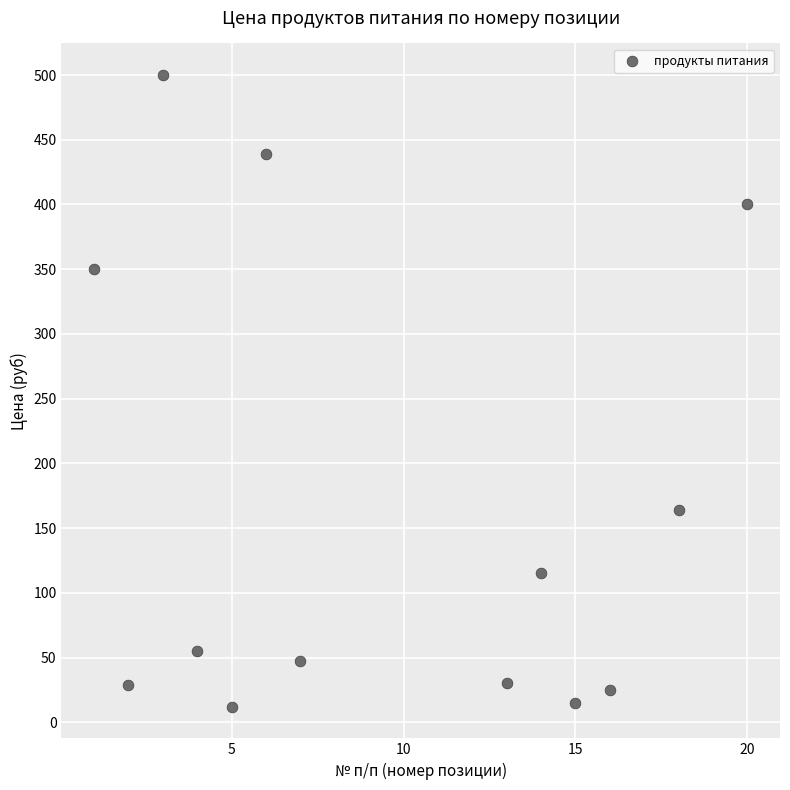

What is the range of X values (max minus min)?

19.0